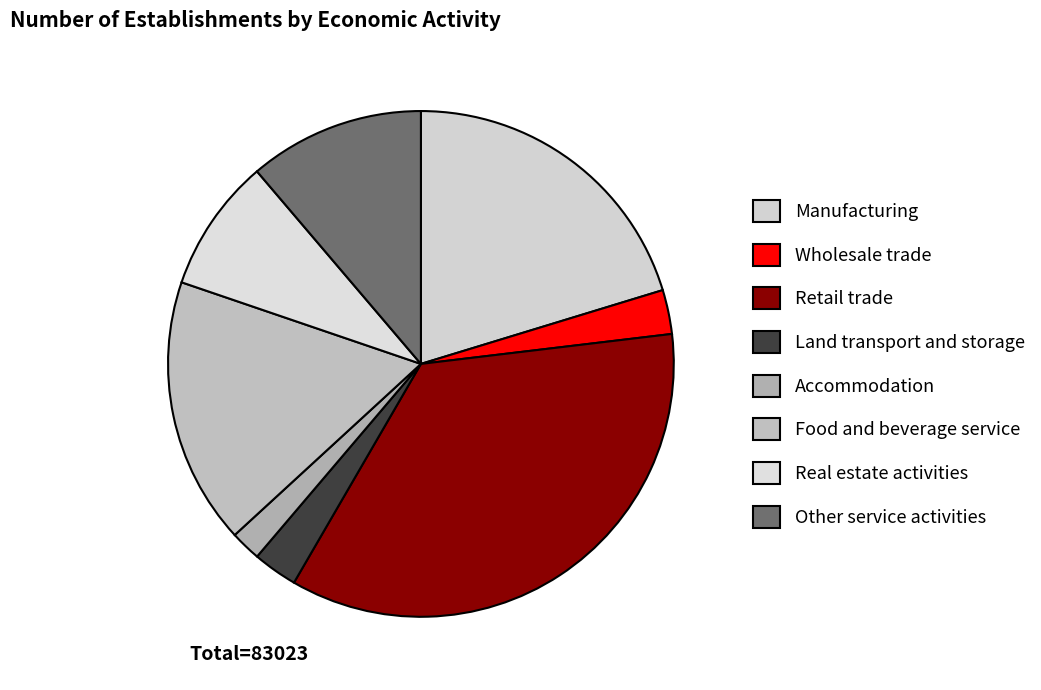

True or false: Wholesale trade accounts for 1% of the total.

False